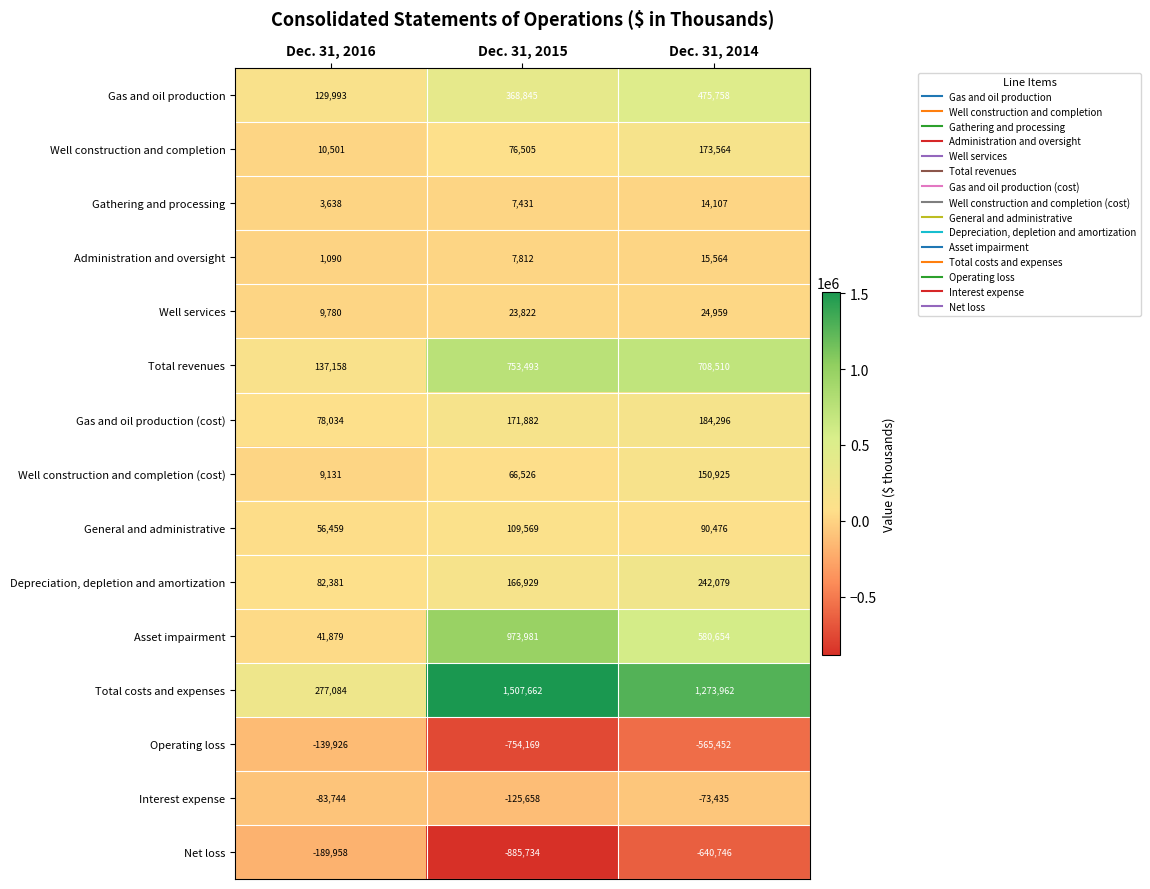

How many data points in Well services are less than 23822?

1